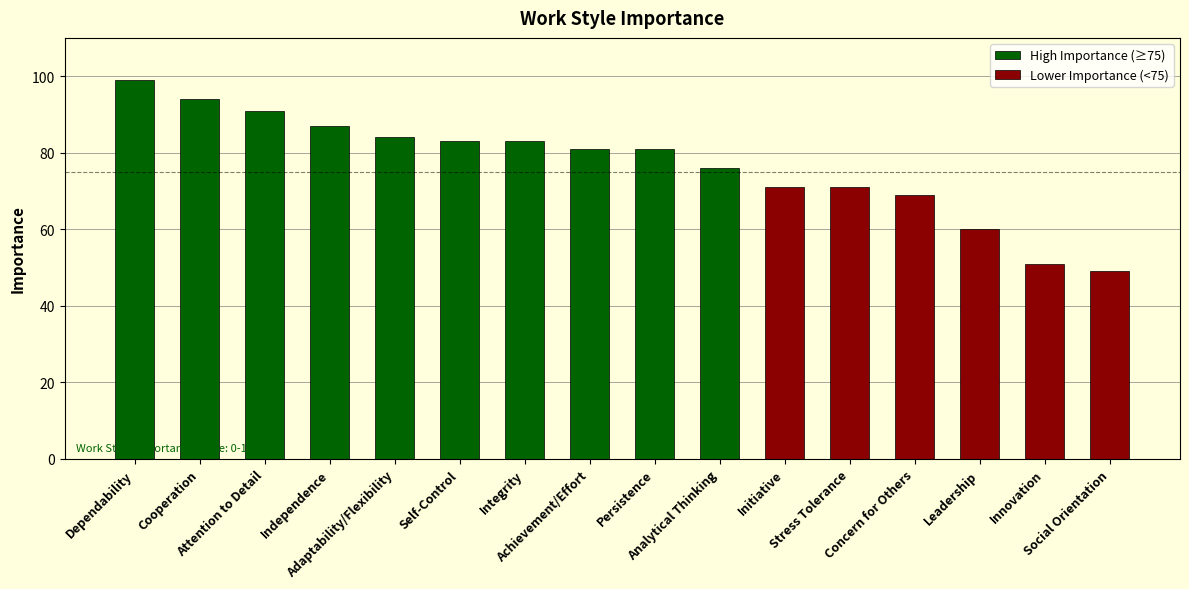

Does the chart contain stacked bars?

No